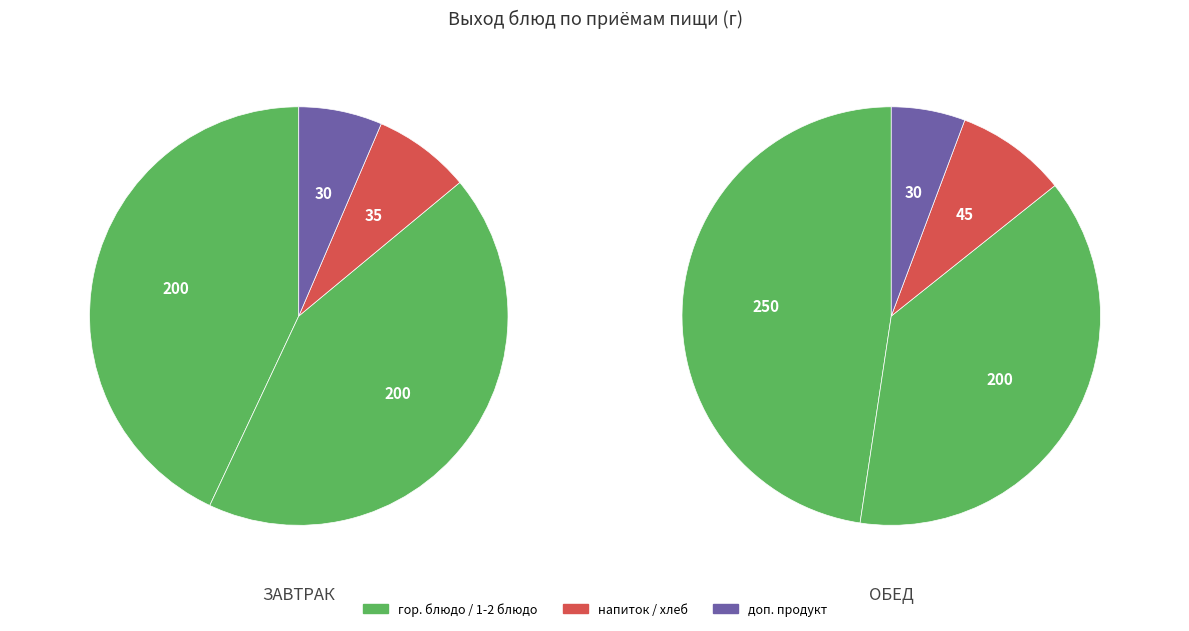

How many segments does this pie chart have?

8